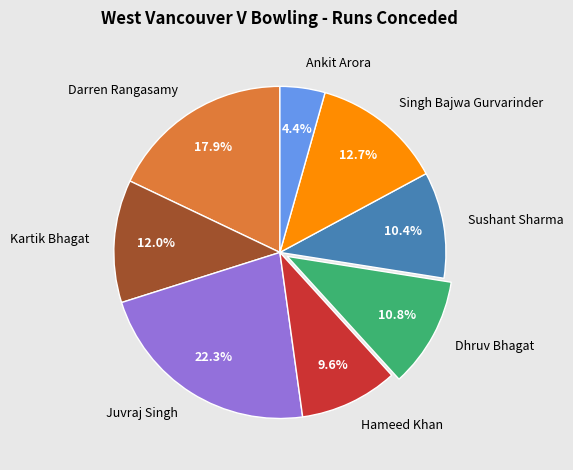

What percentage is the Darren Rangasamy slice, to the nearest percent?

18%